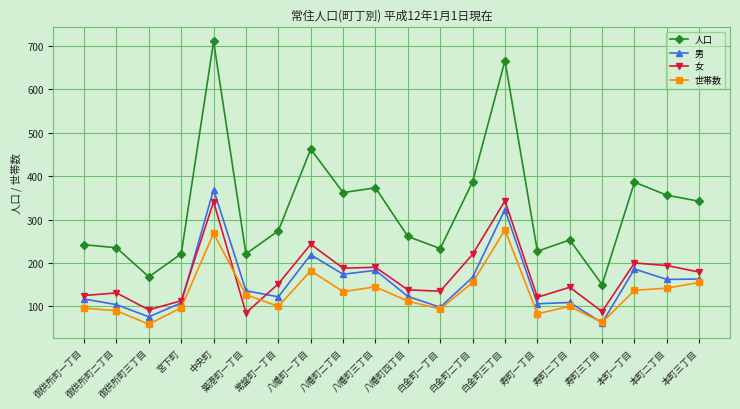

True or false: 人口 and 女 intersect in this chart.

False